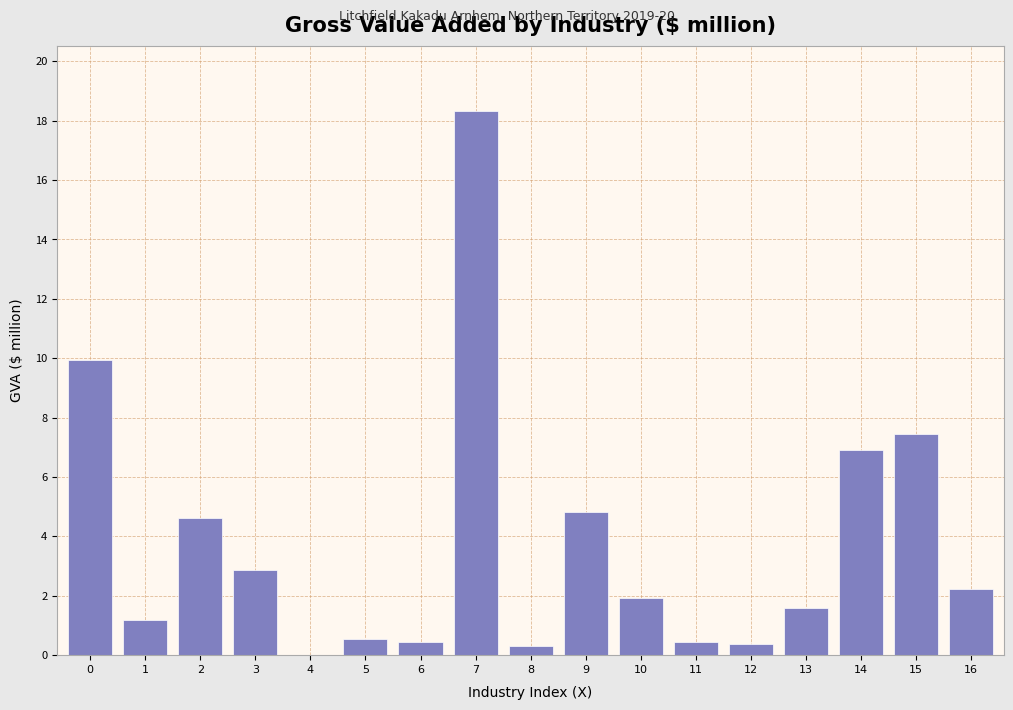

Reading left to right, transcribe all the data shown in this chart.

0=9.9	1=1.2	2=4.6	3=2.9	4=0.0	5=0.5	6=0.4	7=18.3	8=0.3	9=4.8	10=1.9	11=0.4	12=0.4	13=1.6	14=6.9	15=7.5	16=2.2